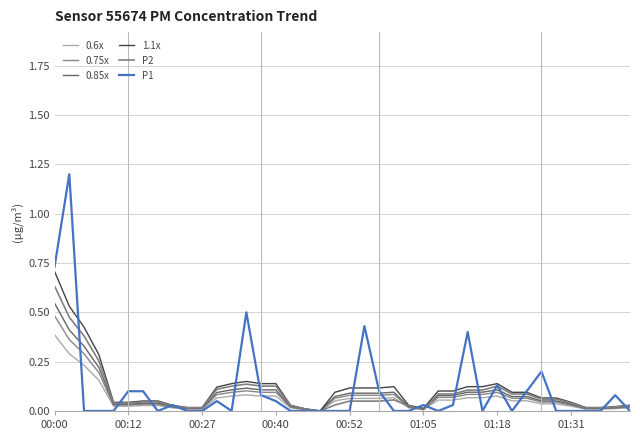

How many lines are shown in the chart?

6